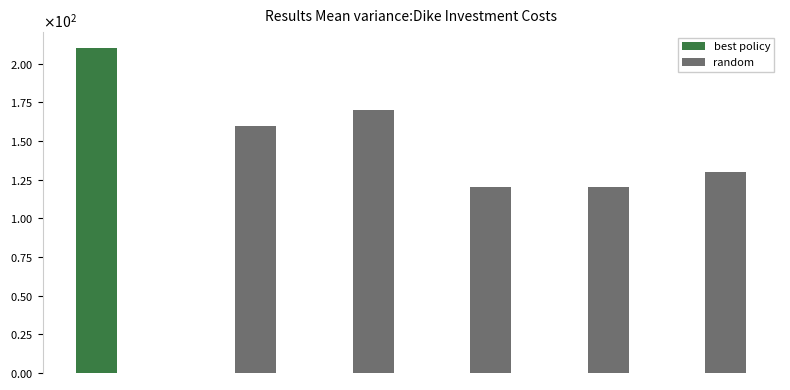

Are the bars grouped side by side (vs. stacked)?

Yes